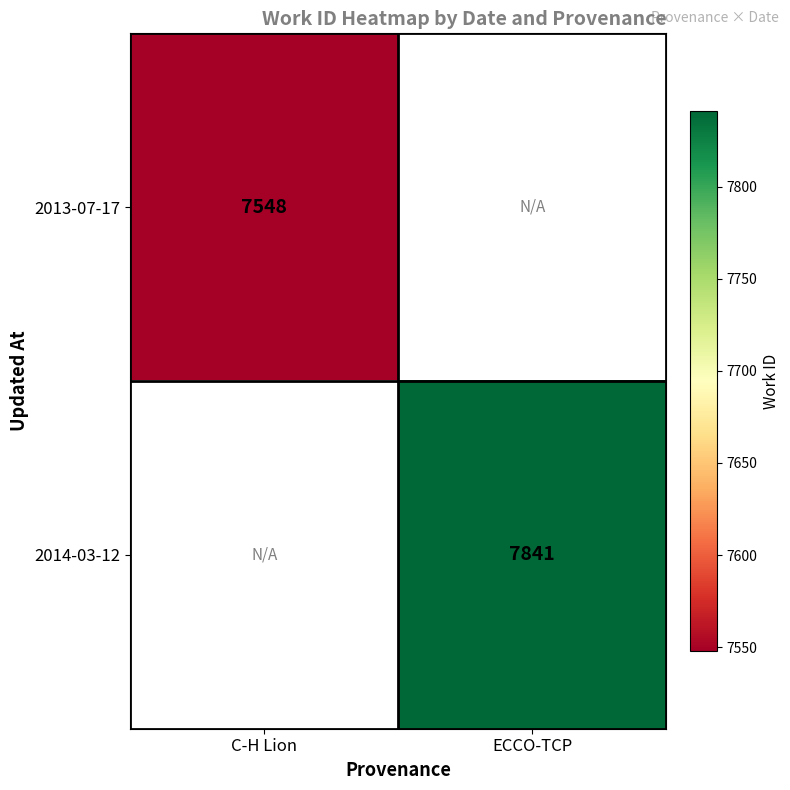

True or false: 2014-03-12 has a value of 7841 at ECCO-TCP.

True